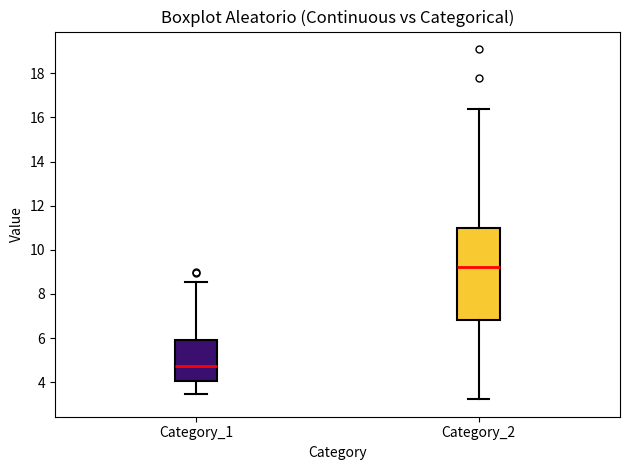

Which box's median line is the lowest?

Category_1